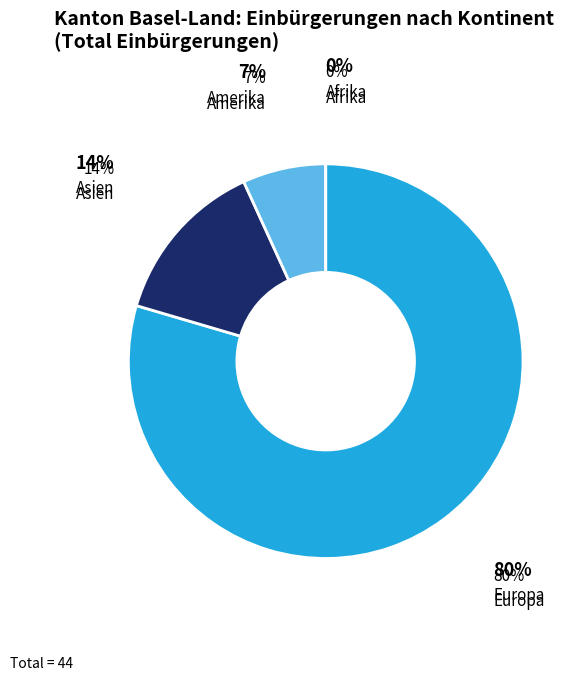

What portion of the pie excludes Amerika?

93.2%